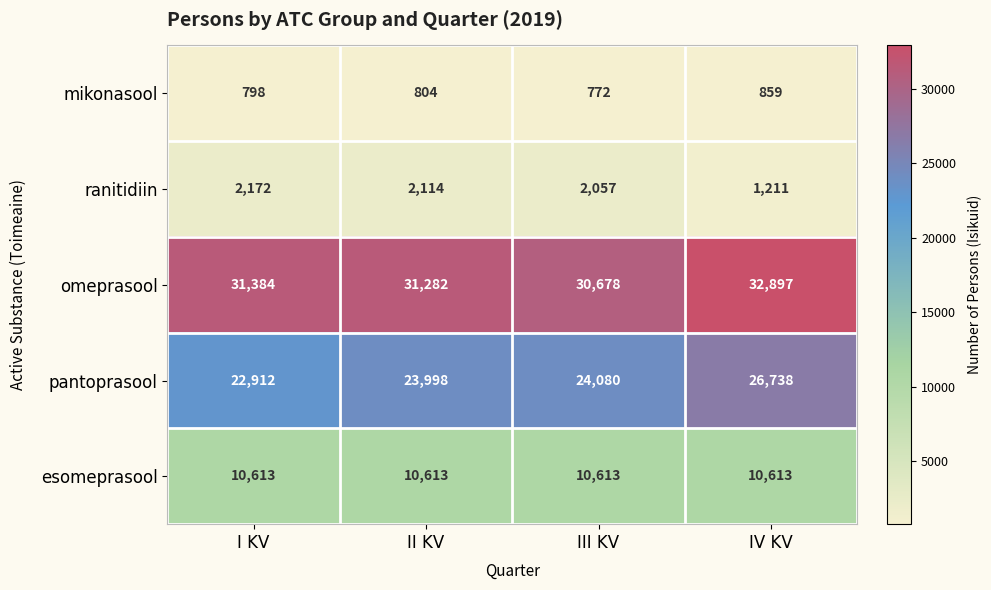

What is the approximate value of esomeprasool at II KV?

10613